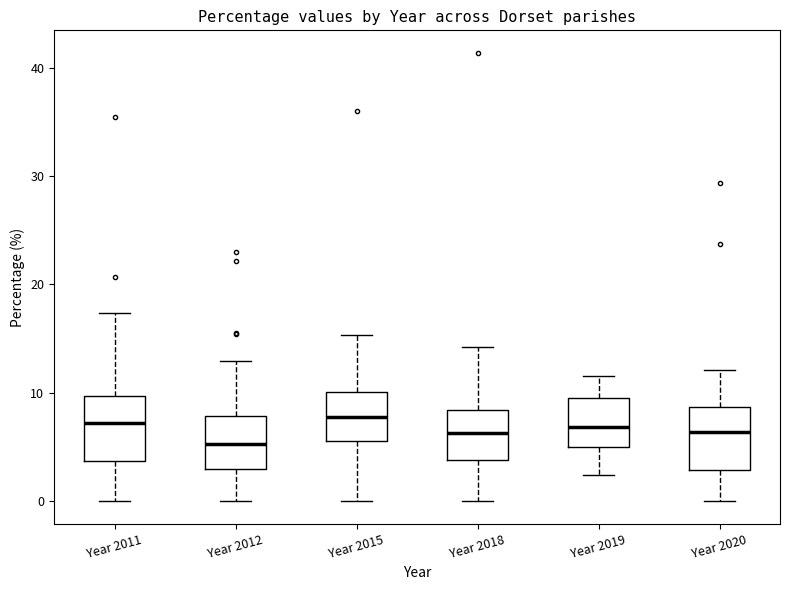

Reading left to right, transcribe this box plot: for each box, give where its median line is, the range the box spans, and where its two whiskers end, as read against the y-axis. The values are not printed on the chart, so give them approximately, as read against the axis.

Year 2011: median 7, box 4 to 10, whiskers 0 to 17
Year 2012: median 5, box 3 to 8, whiskers 0 to 13
Year 2015: median 8, box 6 to 10, whiskers 0 to 15
Year 2018: median 6, box 4 to 8, whiskers 0 to 14
Year 2019: median 7, box 5 to 10, whiskers 2 to 12
Year 2020: median 6, box 3 to 9, whiskers 0 to 12